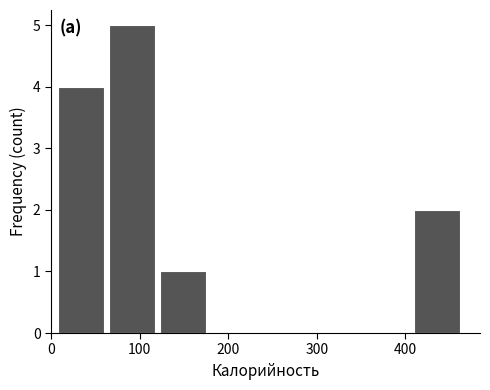

Reading left to right, list every bar in this chart as the range it spans on the x-axis followed by its height. Neither the bar edges nor the heights are printed on the chart, so give them approximately, as read against the axes.

10 to 70: 4
70 to 120: 5
120 to 180: 1
180 to 240: 0
240 to 300: 0
300 to 350: 0
350 to 410: 0
410 to 470: 2